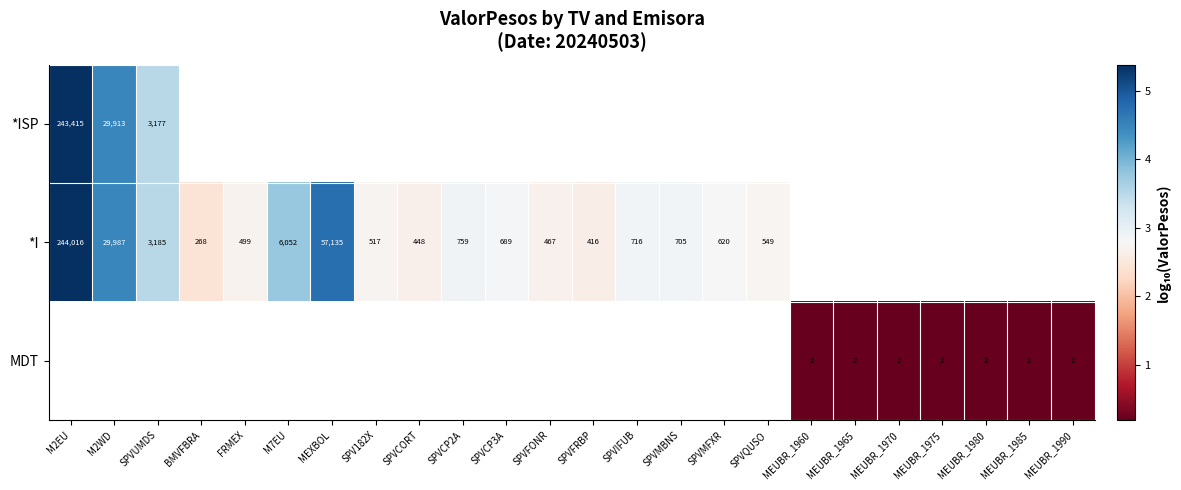

What is the maximum value shown in the chart?

5.4